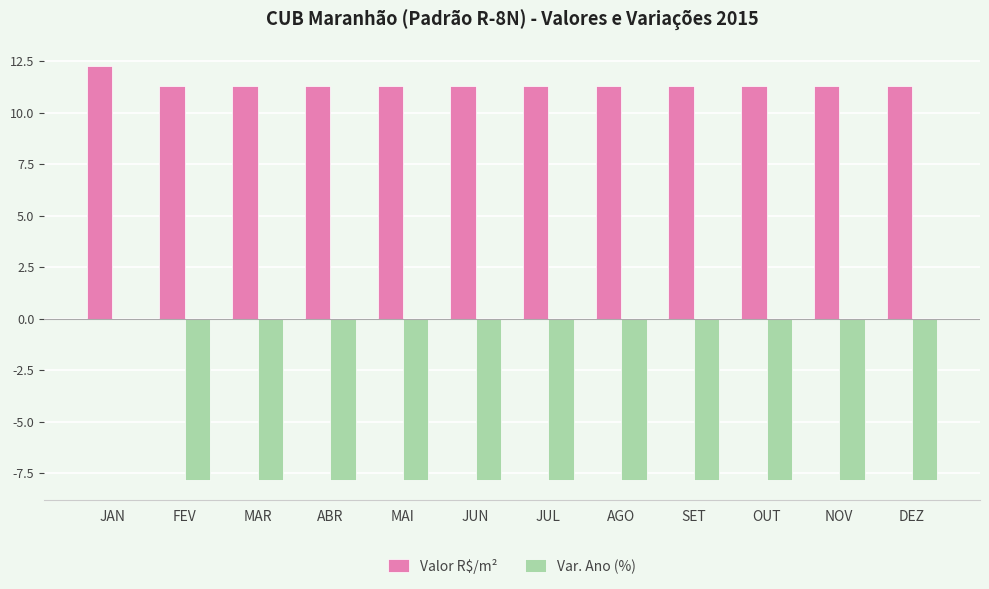

Is it true that Valor R$/m² equals 18.4 at MAR?

False